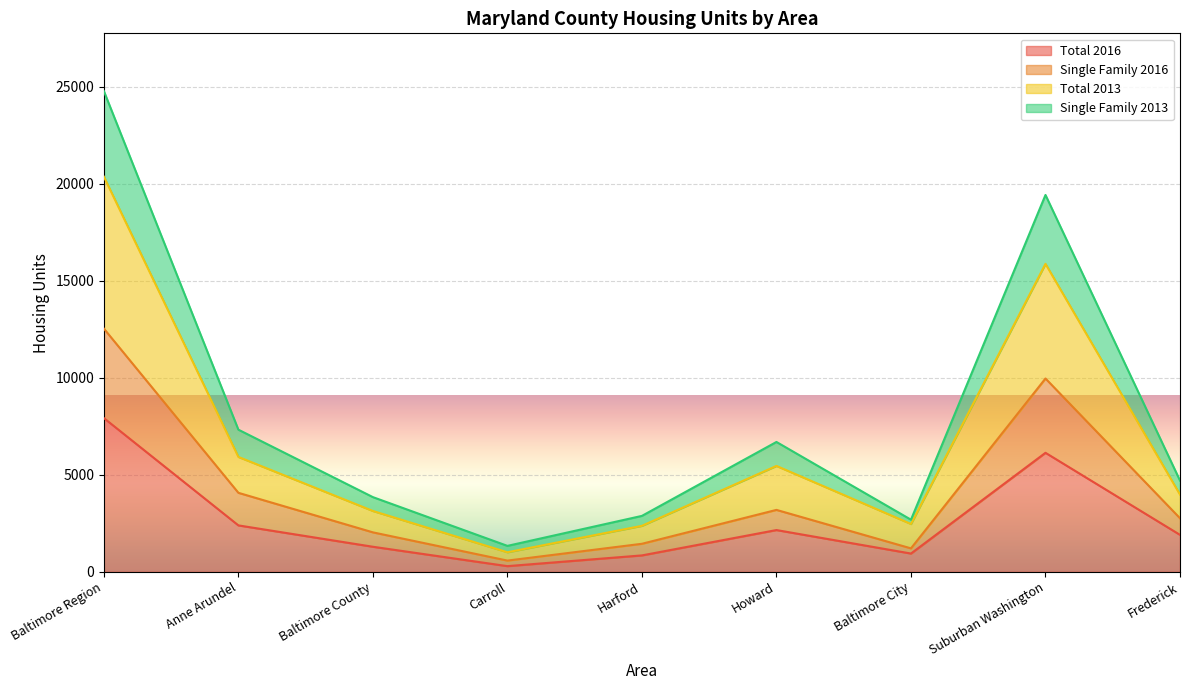

What is the label of the 3rd point from the right?

Baltimore City